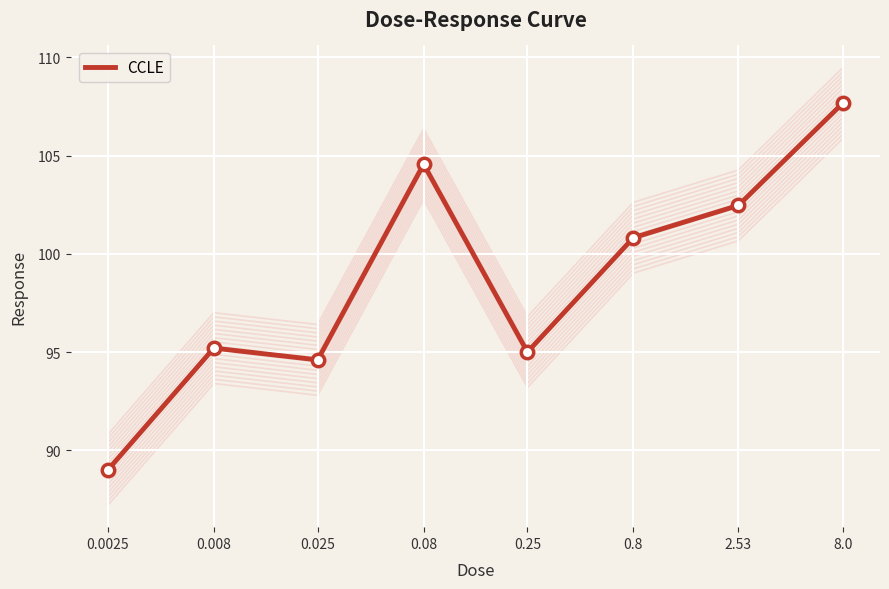

Approximately how many times larger is the value at 2.53 compared to 0.0025?

1.2